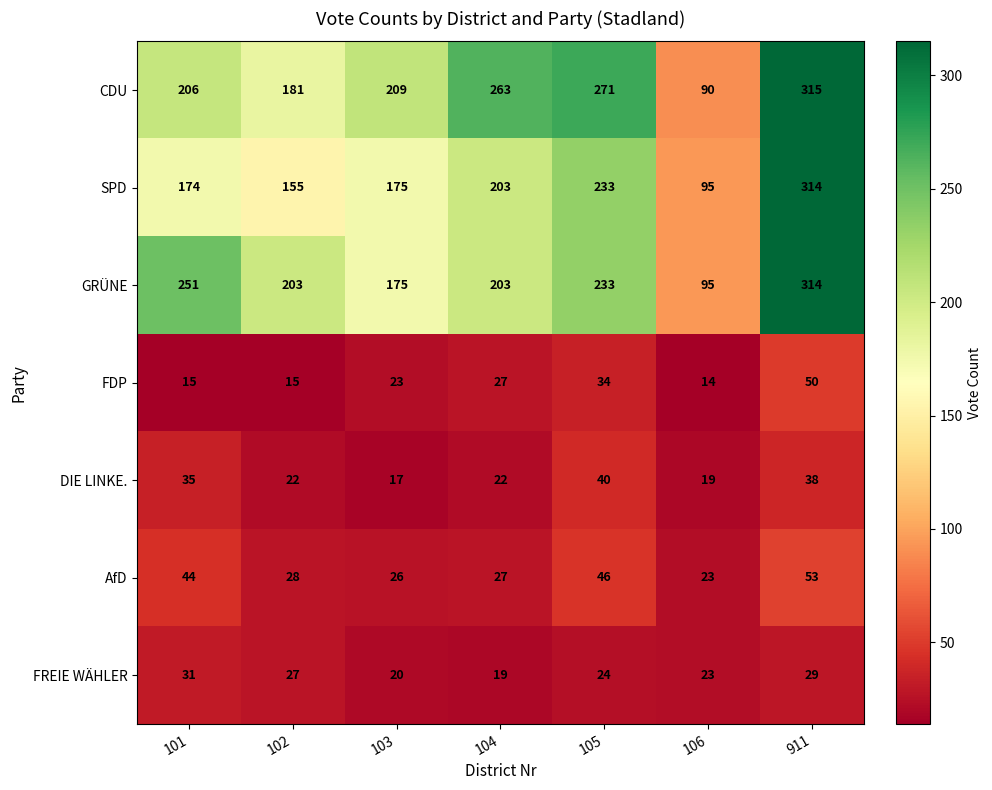

At which category does the chart reach its peak across all series?

911